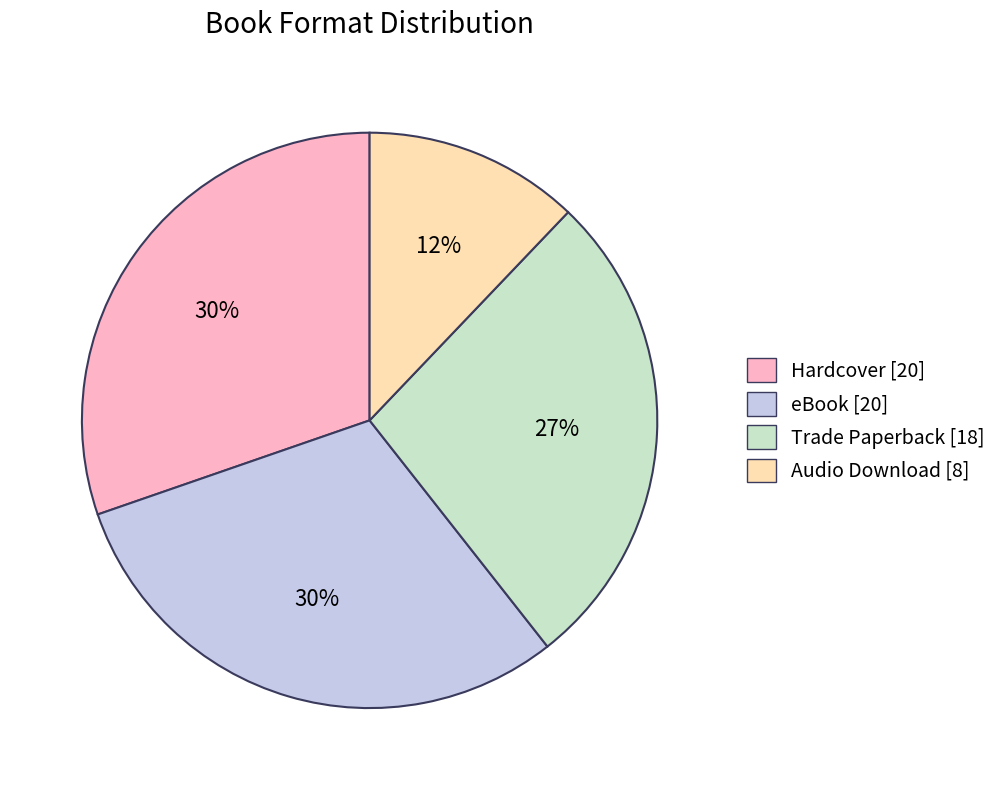

True or false: Hardcover accounts for 30% of the total.

True